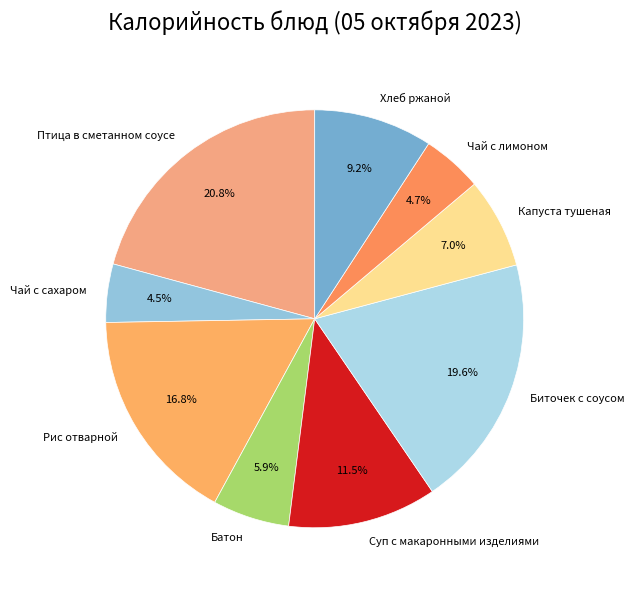

Which slice is the largest?

Птица в сметанном соусе